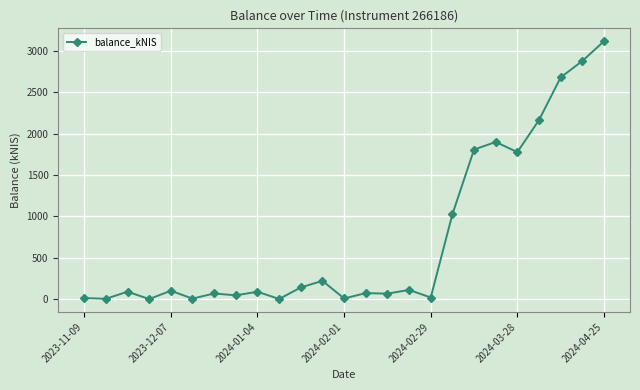

True or false: the data has more than 0 interior local peaks.

True